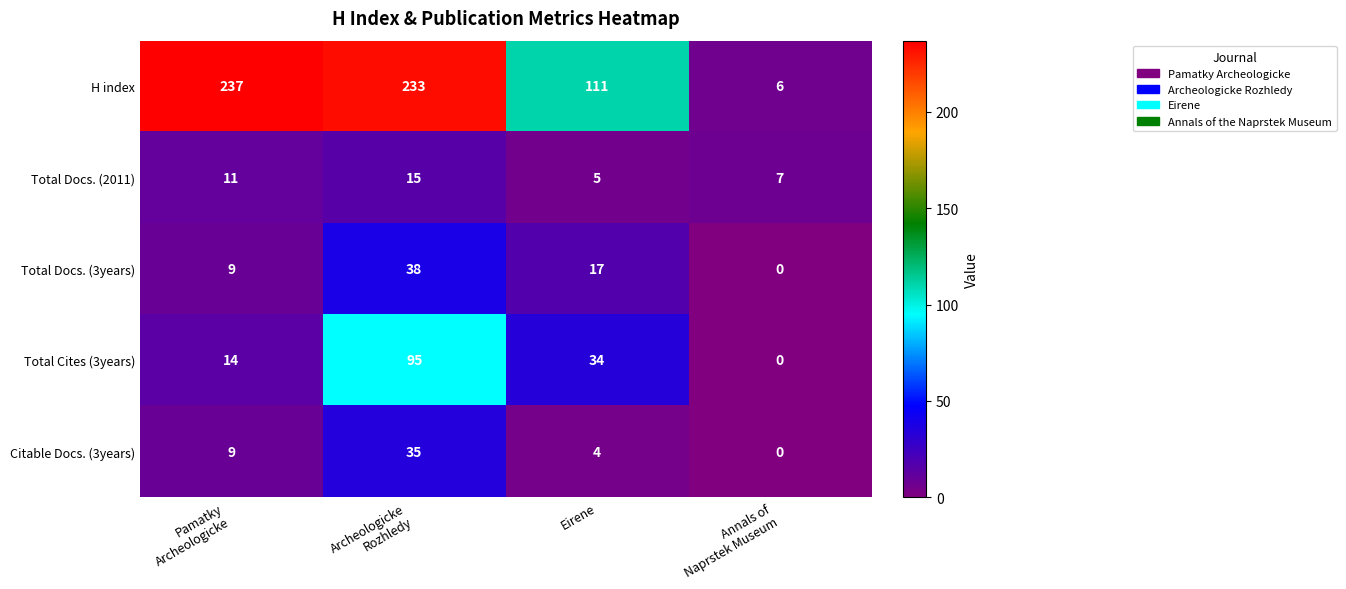

What is the spread (max minus min) of values at Pamatky
Archeologicke?

228